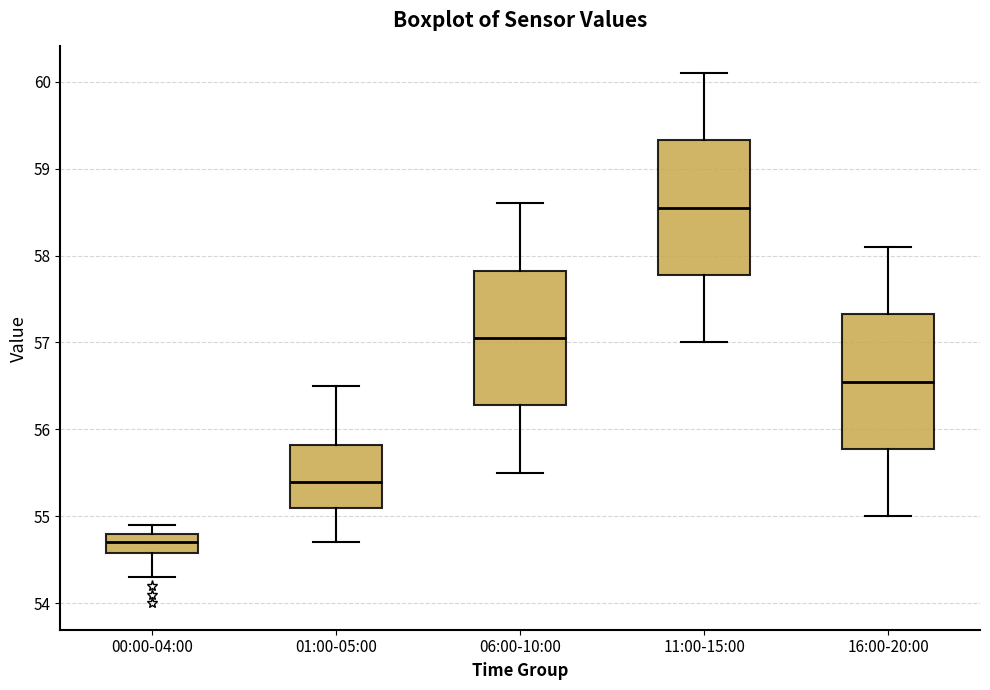

Where does the lower whisker of the box for 01:00-05:00 end on the y-axis? The values are not printed on the chart, so give them approximately, as read against the axis.

54.7